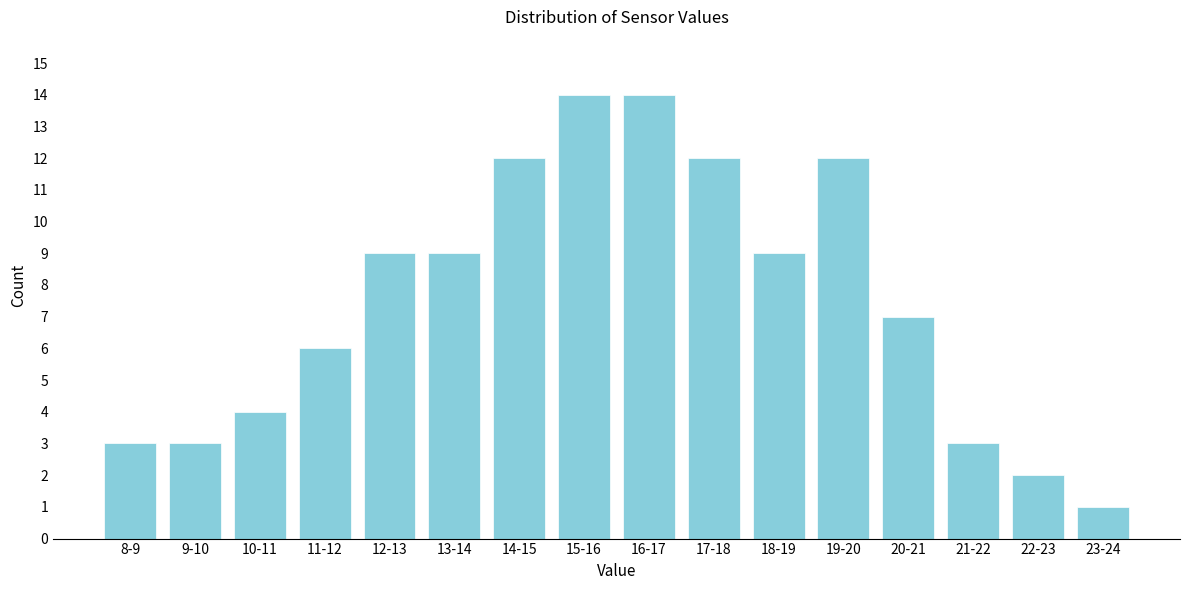

Reading left to right, what are all the values shown in this chart?

3	3	4	6	9	9	12	14	14	12	9	12	7	3	2	1